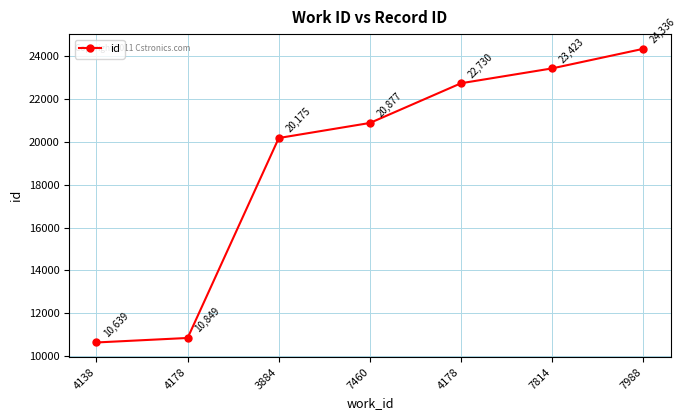

Read the value at 7460, to the nearest 10.

20880